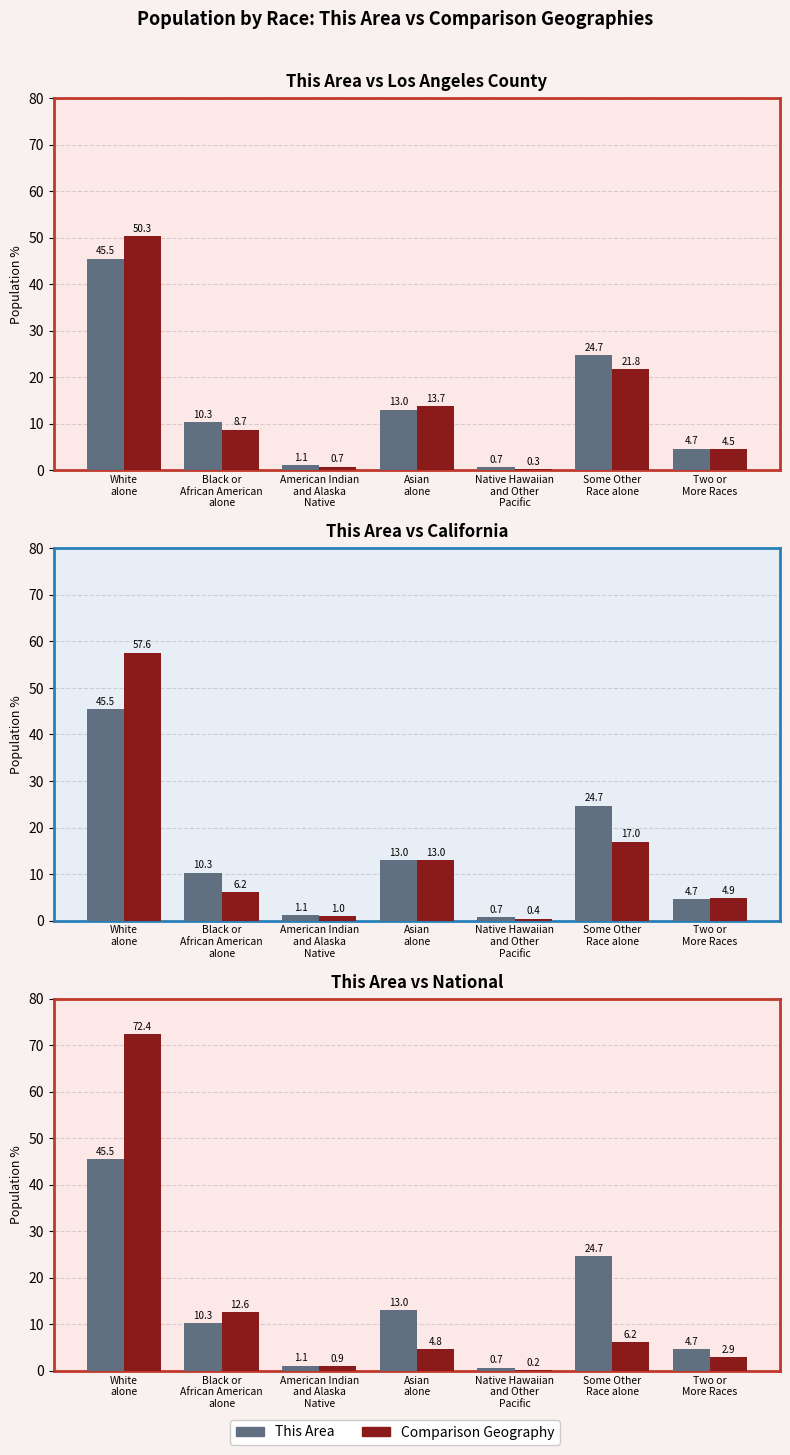

Where is California nearest to the value 28?

Some Other
Race alone